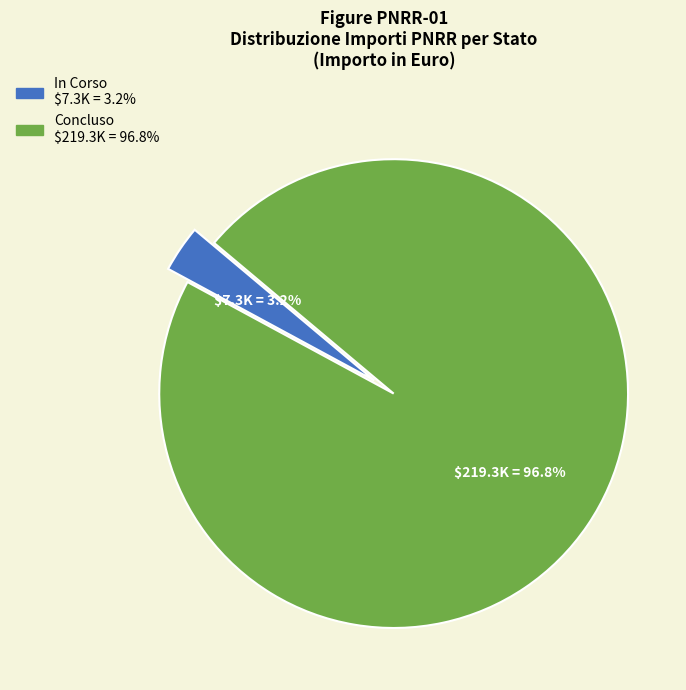

Which slice is the smallest?

In Corso